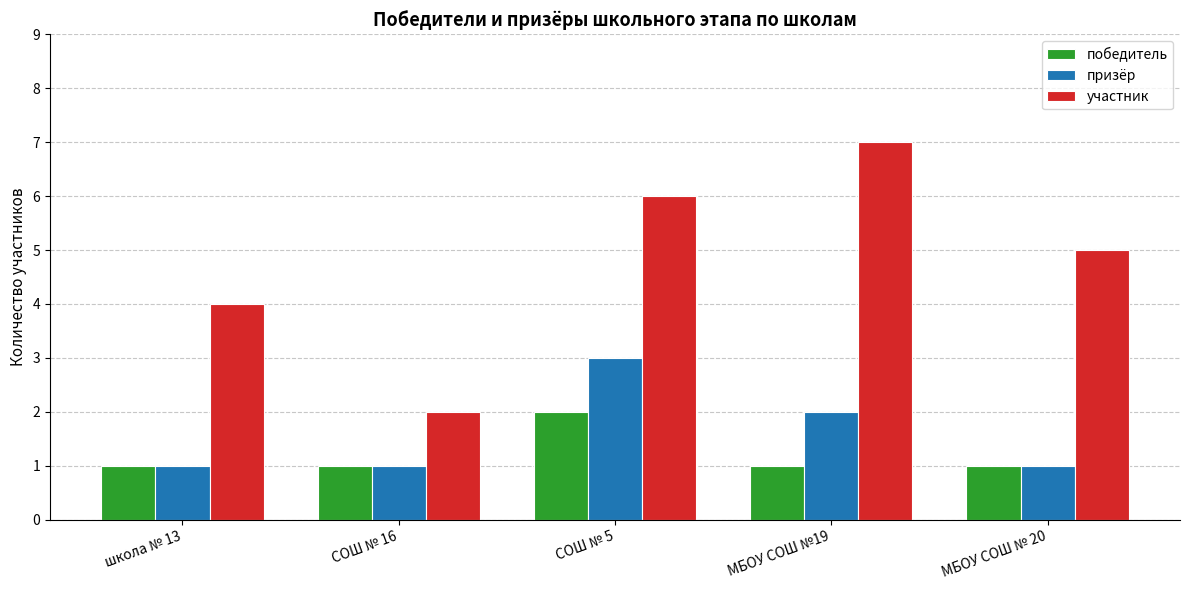

Where does the участник series first go above 5?

СОШ № 5